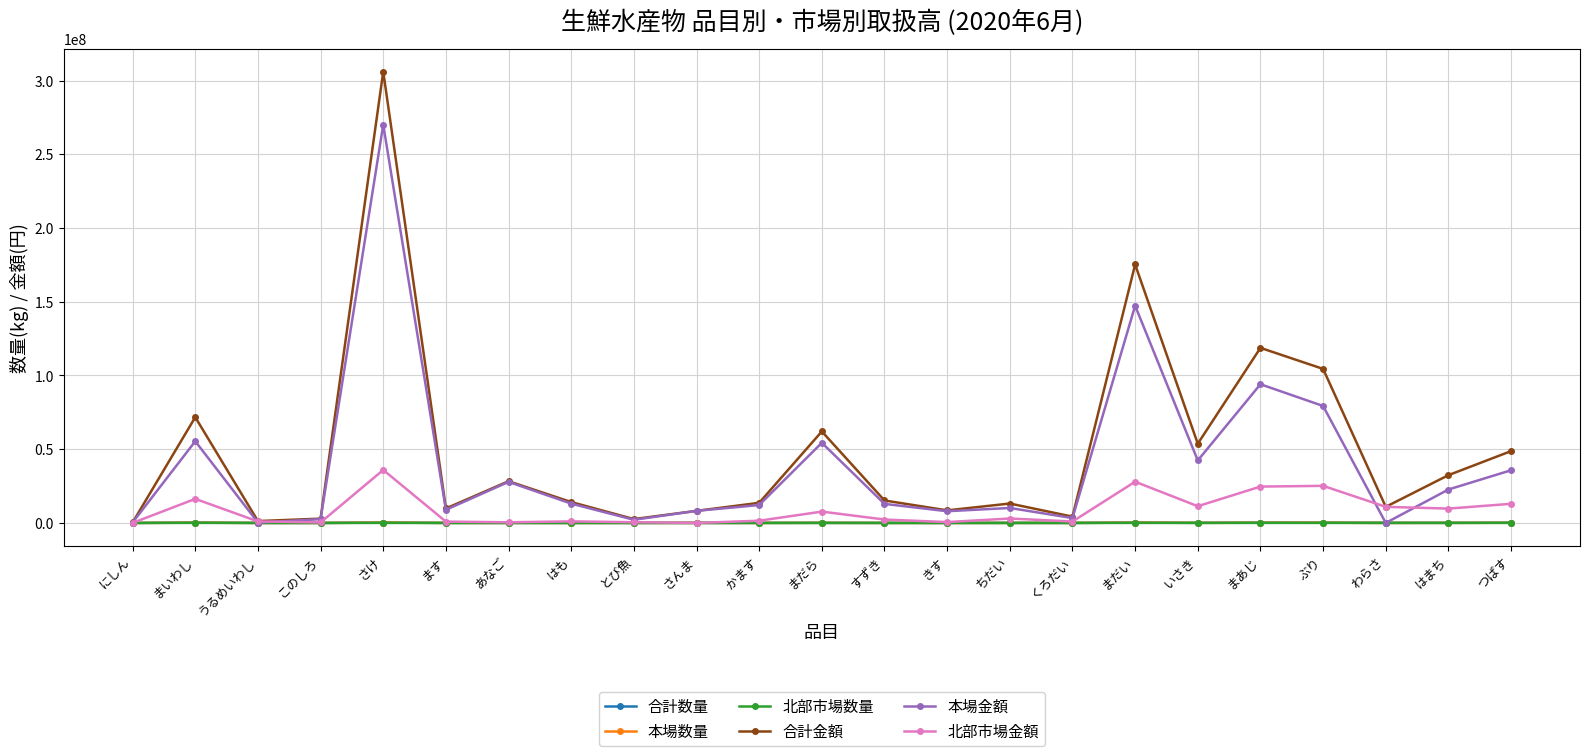

Is the value of 合計金額 at わらさ greater than the value of 北部市場数量 at まだら?

Yes